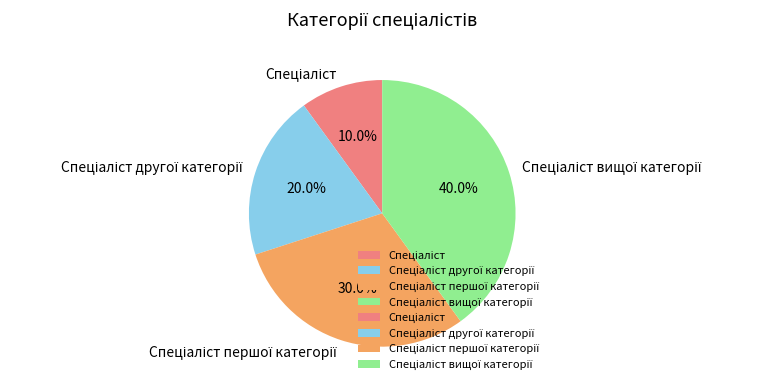

Does any single category account for the majority?

No